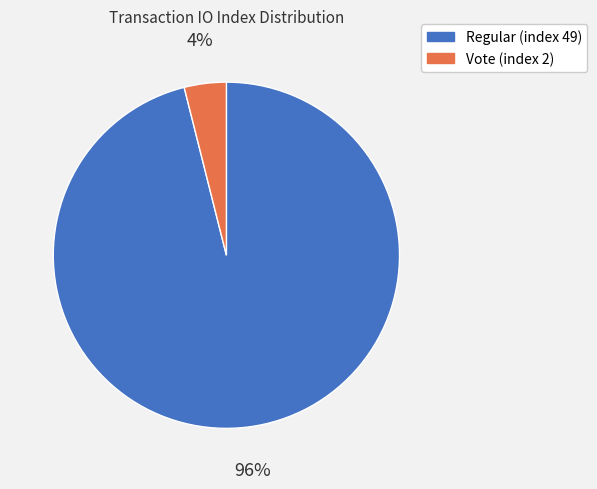

How many segments does this pie chart have?

2